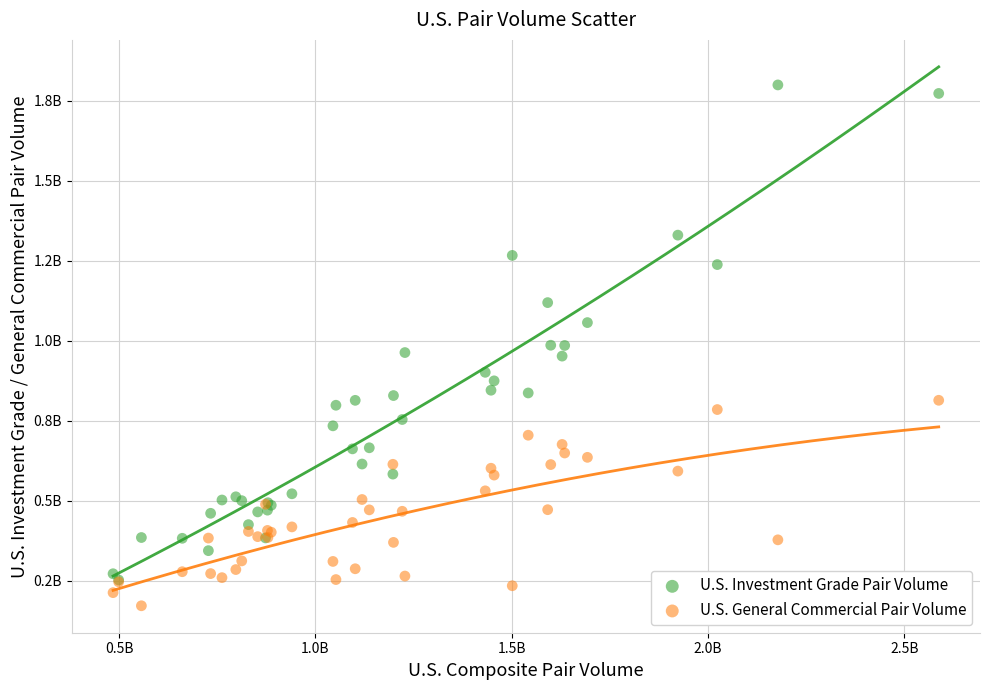

Which series contains the highest Y value?

U.S. Investment Grade Pair Volume